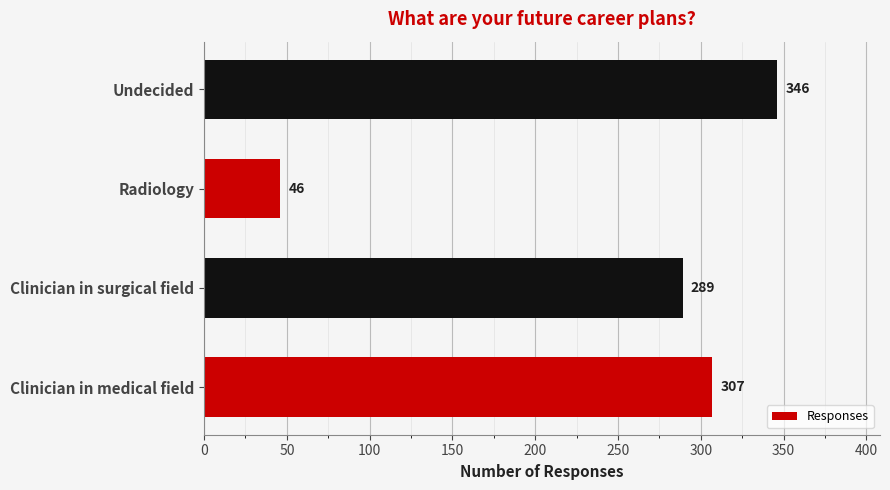

Which label corresponds to the largest value in the chart?

Undecided